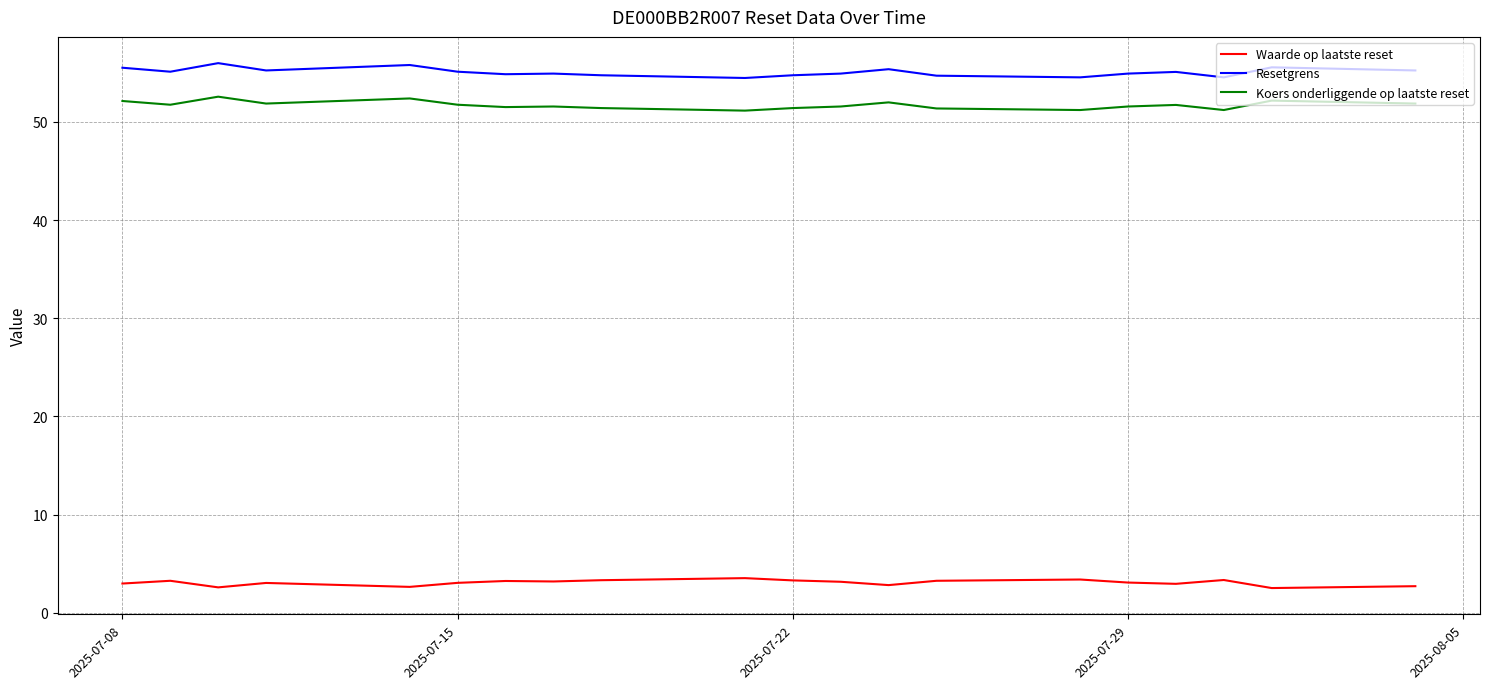

What is the smallest value displayed?

2.5